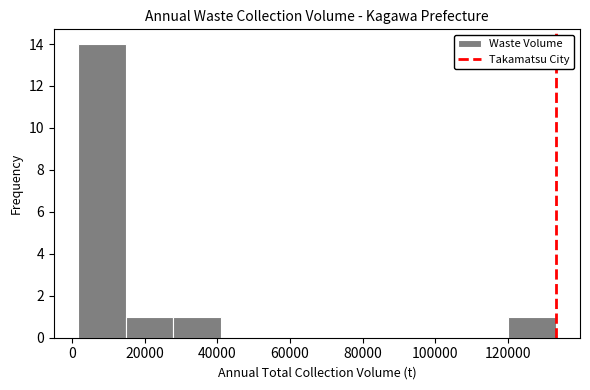

Reading left to right, transcribe this chart: for each bar, give the range it covers on the x-axis and its height. Neither the bar edges nor the heights are printed on the chart, so give them approximately, as read against the axes.

2000 to 14000: 14
14000 to 28000: 1
28000 to 42000: 1
42000 to 54000: 0
54000 to 68000: 0
68000 to 80000: 0
80000 to 94000: 0
94000 to 106000: 0
106000 to 120000: 0
120000 to 134000: 1